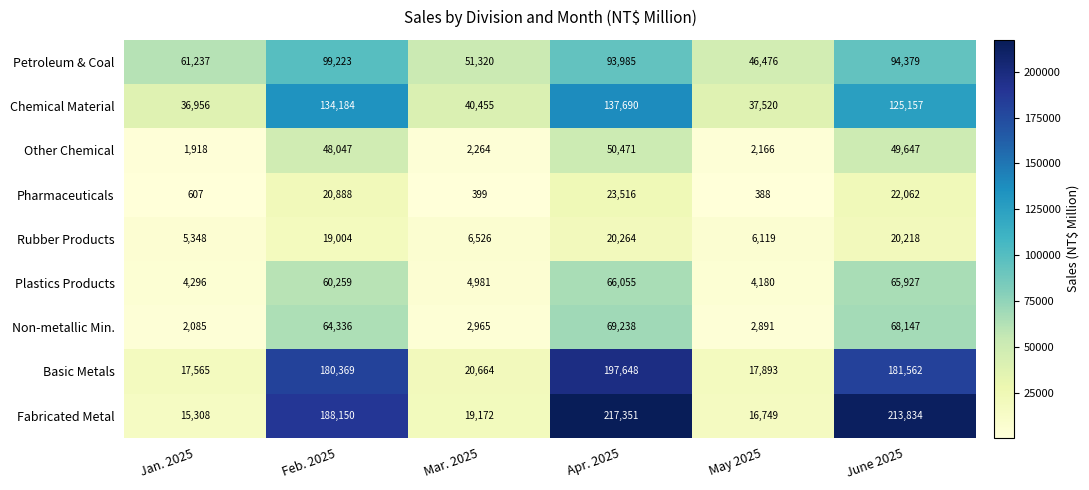

Which series has the largest total across all categories?

Fabricated Metal